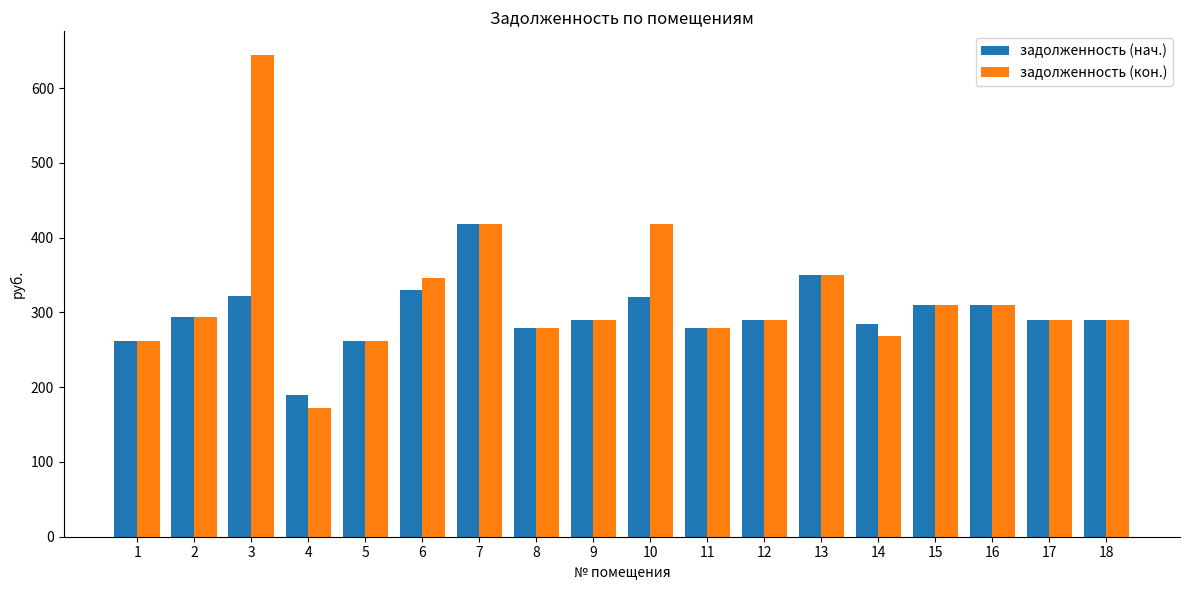

Rank the series by their average value, from highest to lowest.

задолженность (кон.), задолженность (нач.)